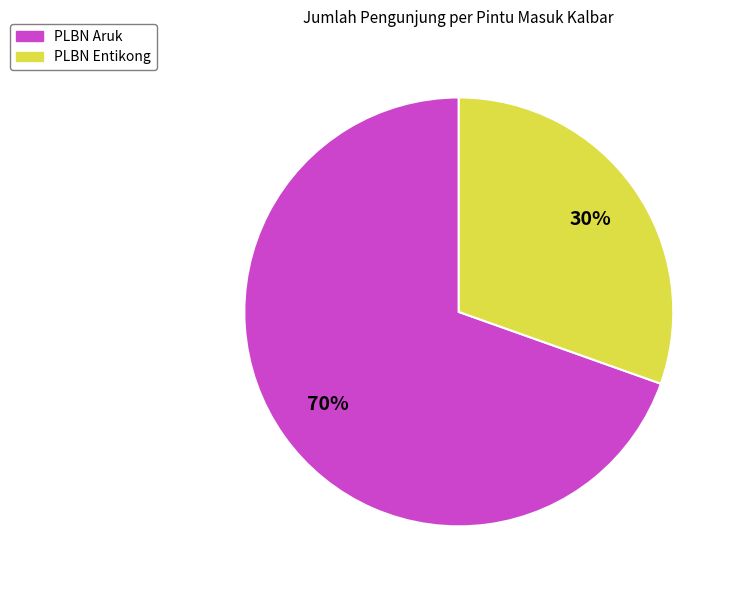

Rank the categories by value from highest to lowest.

PLBN Aruk, PLBN Entikong